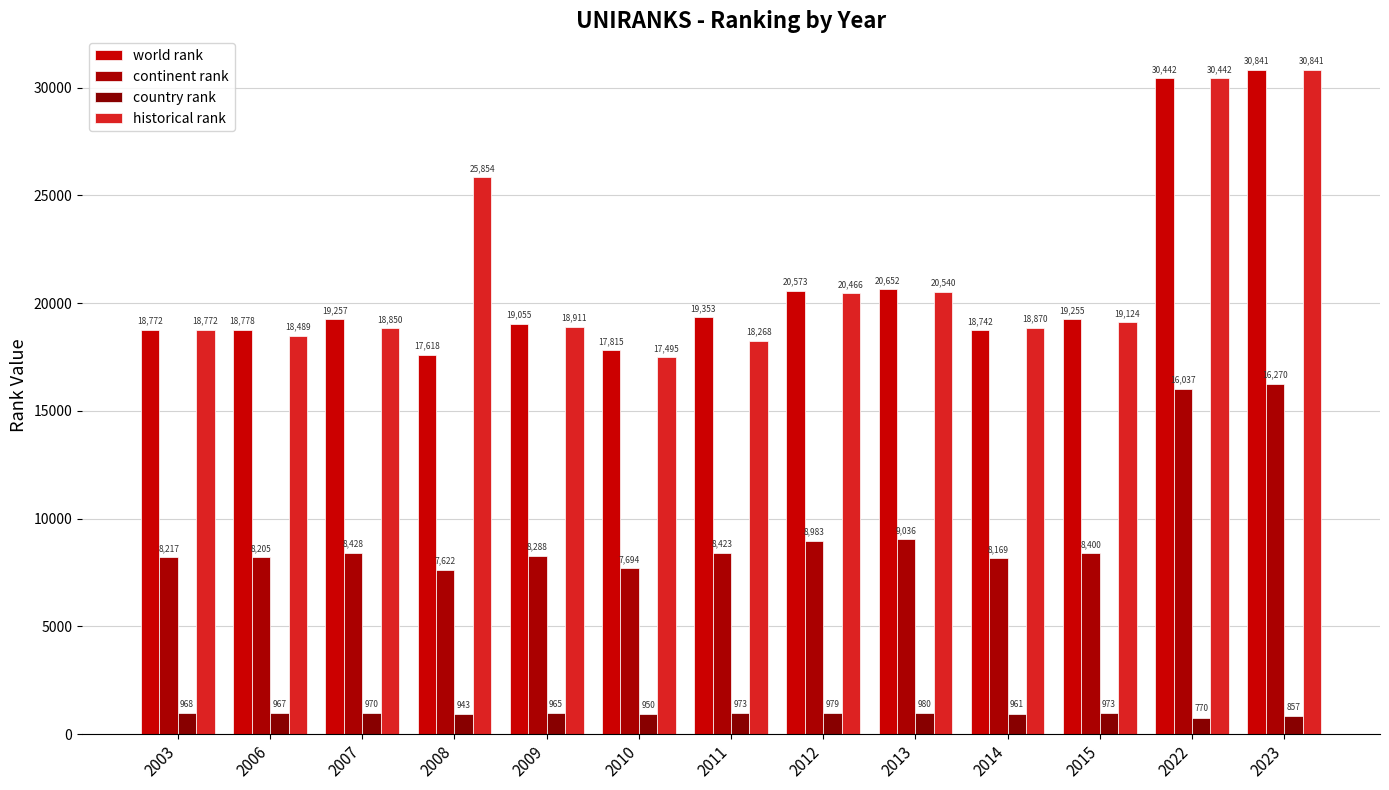

Reading left to right, what are all the values shown in this chart?

world rank: 2003=18772	2006=18778	2007=19257	2008=17618	2009=19055	2010=17815	2011=19353	2012=20573	2013=20652	2014=18742	2015=19255	2022=30442	2023=30841
continent rank: 2003=8217	2006=8205	2007=8428	2008=7622	2009=8288	2010=7694	2011=8423	2012=8983	2013=9036	2014=8169	2015=8400	2022=16037	2023=16270
country rank: 2003=968	2006=967	2007=970	2008=943	2009=965	2010=950	2011=973	2012=979	2013=980	2014=961	2015=973	2022=770	2023=857
historical rank: 2003=18772	2006=18489	2007=18850	2008=25854	2009=18911	2010=17495	2011=18268	2012=20466	2013=20540	2014=18870	2015=19124	2022=30442	2023=30841